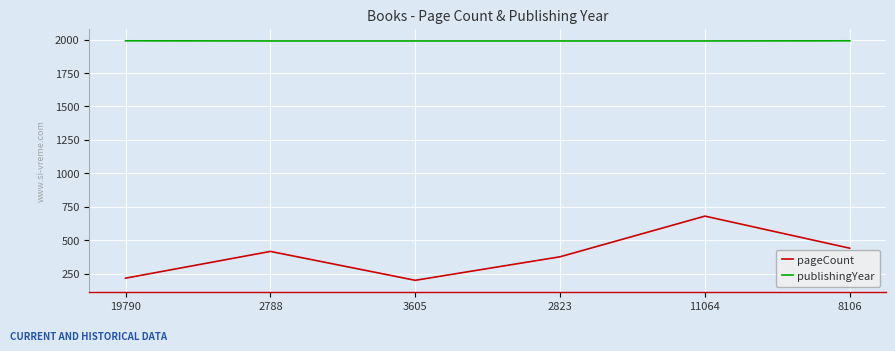

True or false: publishingYear has a value of 1990 at 11064.

True